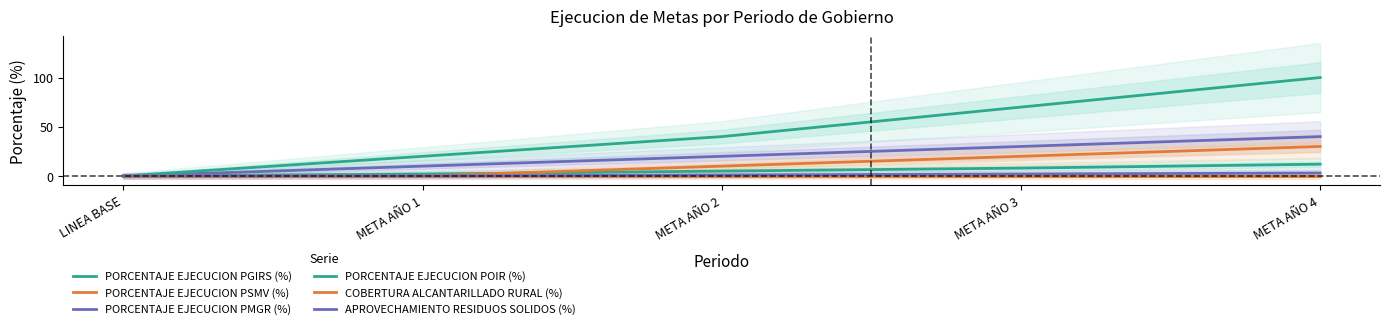

Read the PORCENTAJE EJECUCION POIR (%) value at META AÑO 1.

20